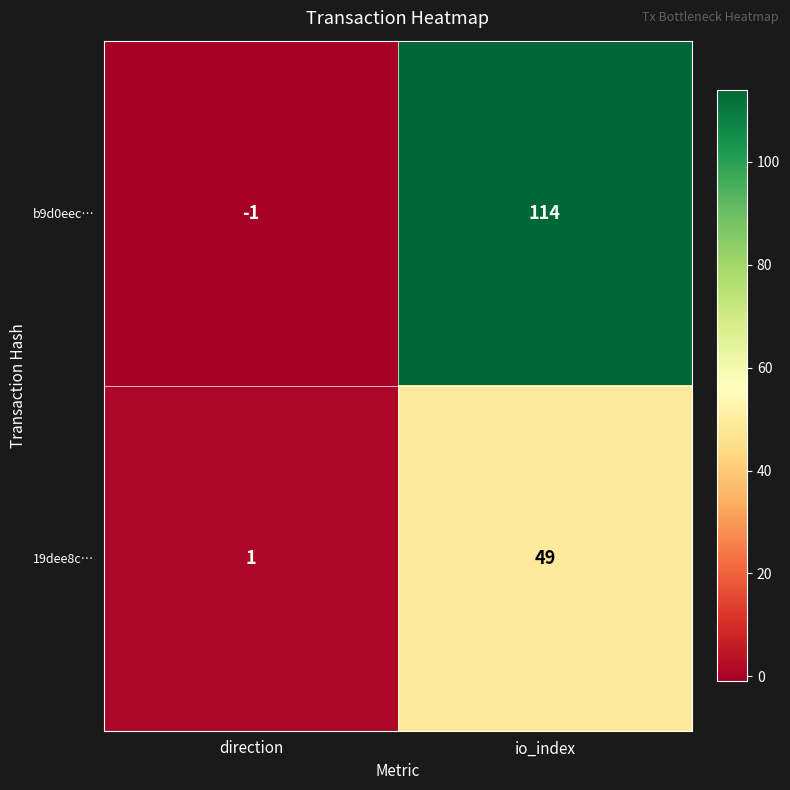

Between direction and io_index, which series saw the biggest shift?

b9d0eec…